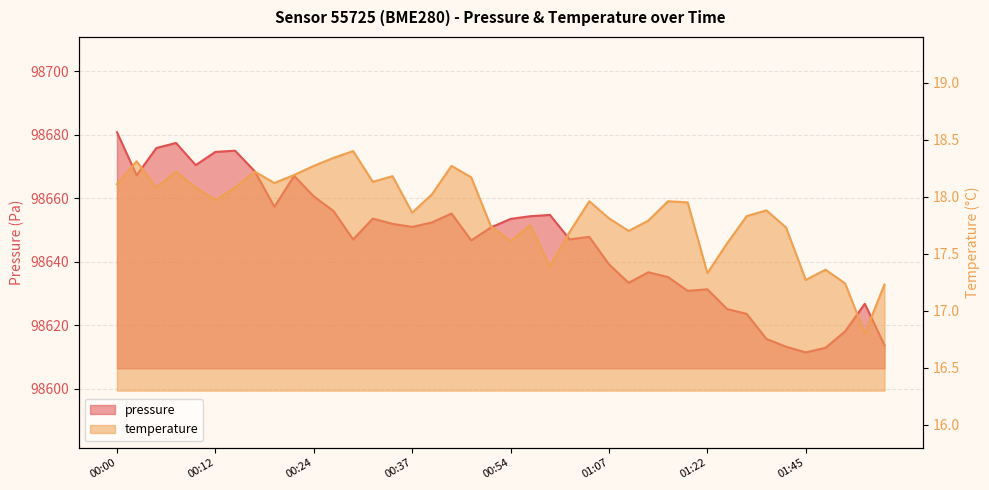

What is the value of the temperature point at the 39th from the left?

16.8